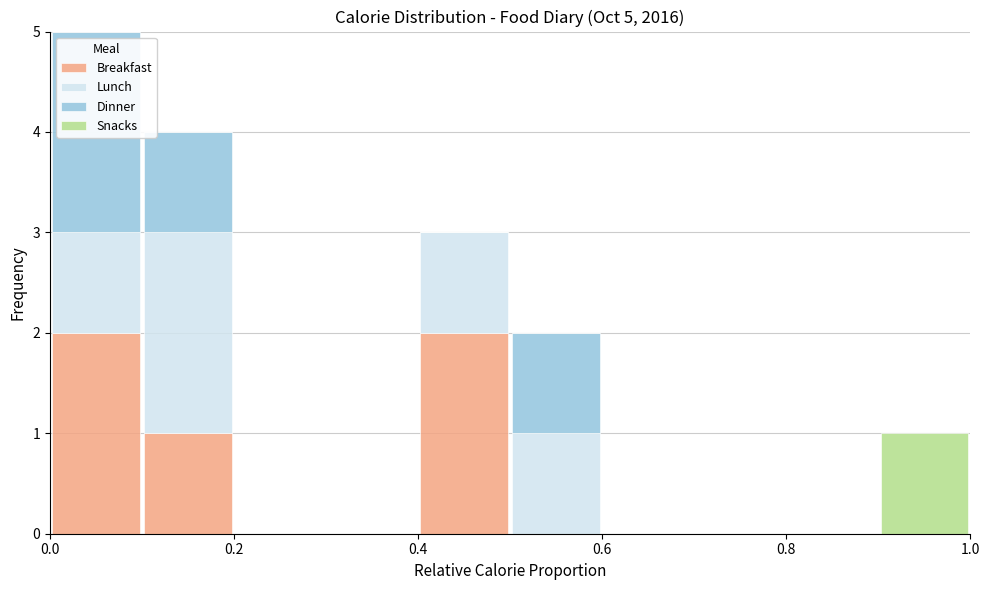

What is the total height of the stacked bar covering 0.9 to 1.0 on the x-axis? The values are not printed on the chart, so give them approximately, as read against the axis.

1